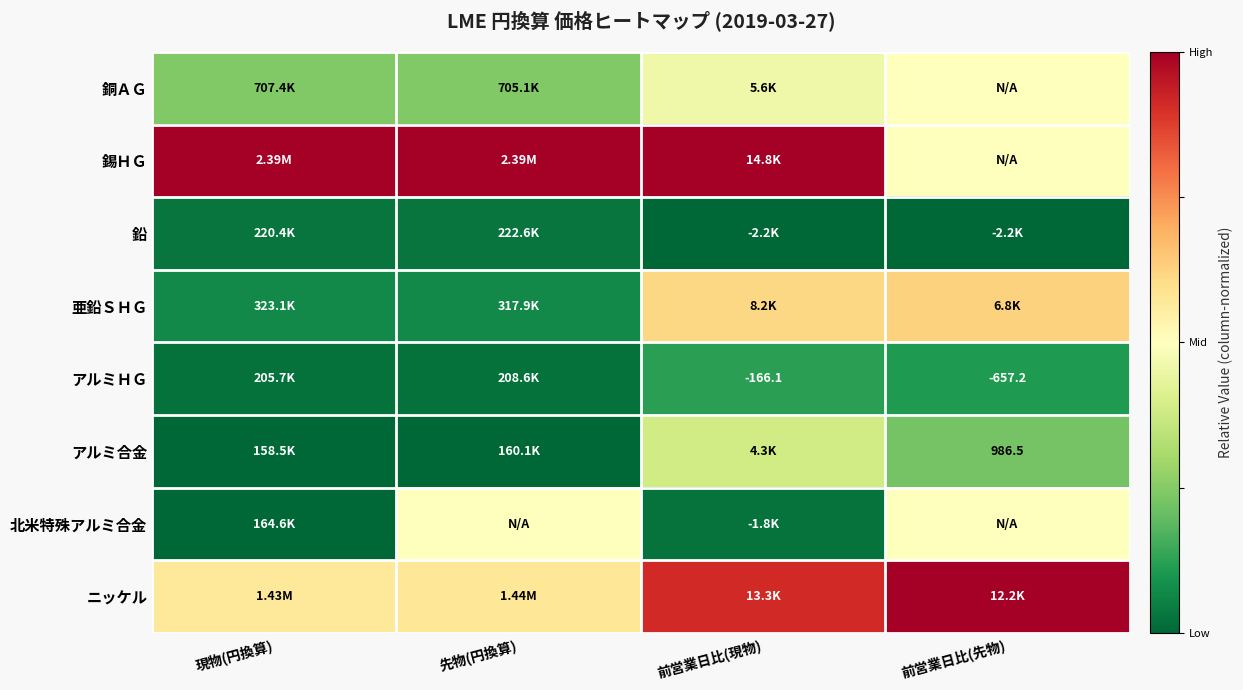

At which label does 北米特殊アルミ合金 reach its peak?

先物(円換算)